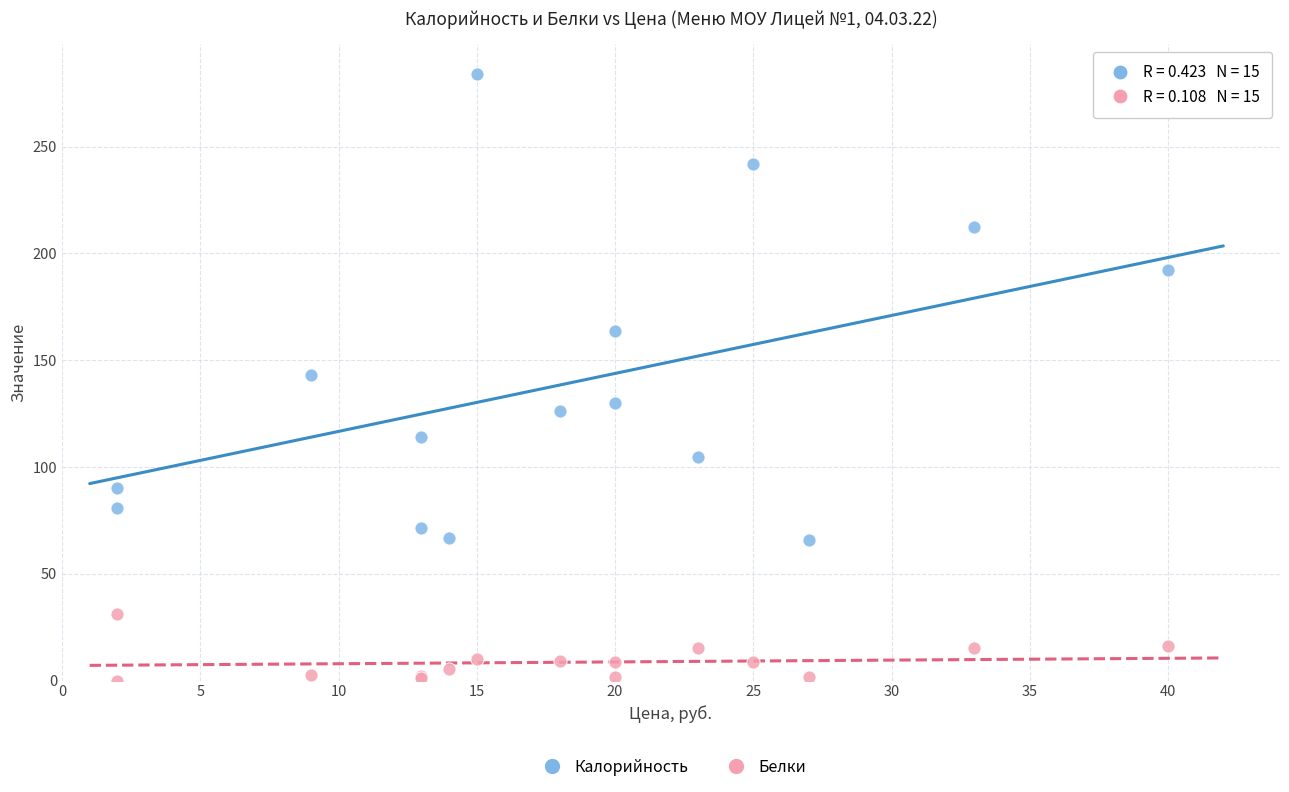

Which series has the largest Y range (max minus min)?

Калорийность